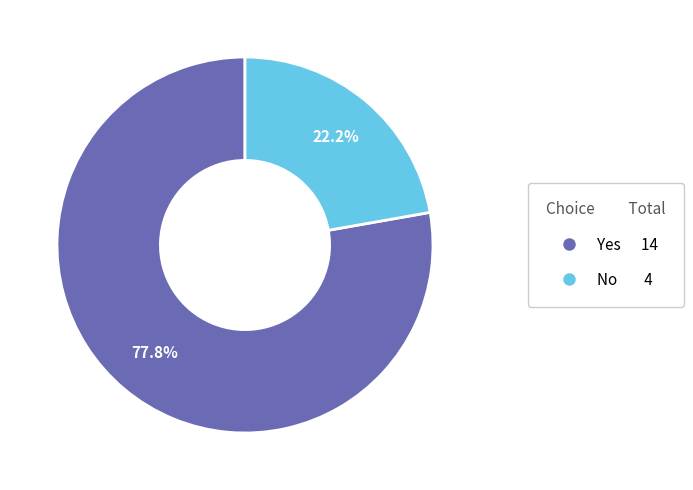

To the nearest percent, what is the difference between the largest and smallest slice percentages?

56%